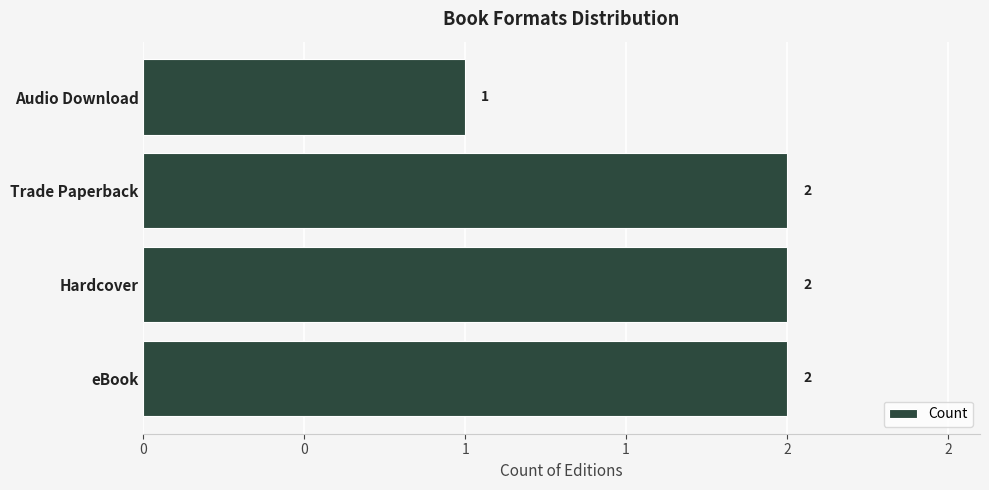

Are the bars horizontal?

Yes